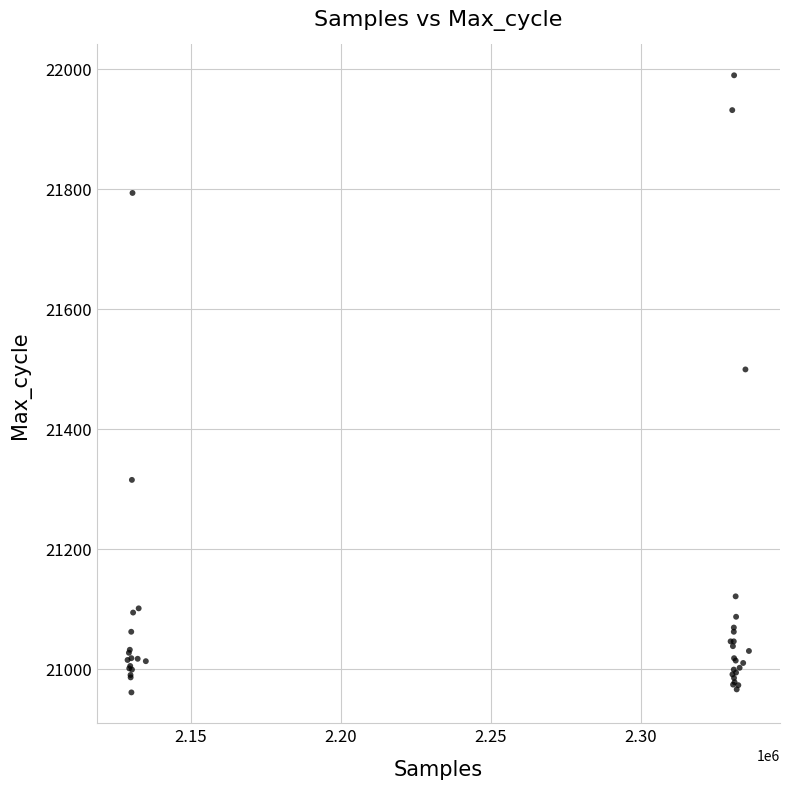

What Y value in the scatter plot is closest to 21475?

21499